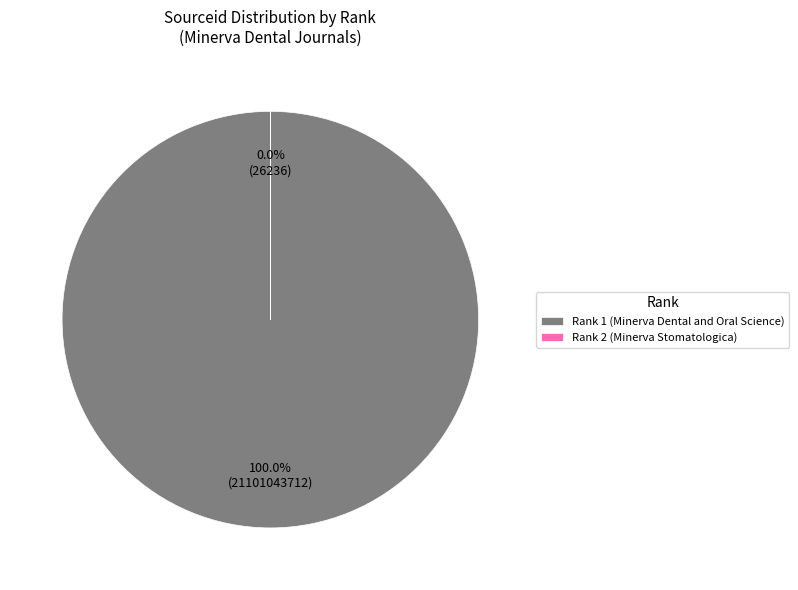

Which category has the biggest portion of the pie?

Rank 1 (Minerva Dental and Oral Science)